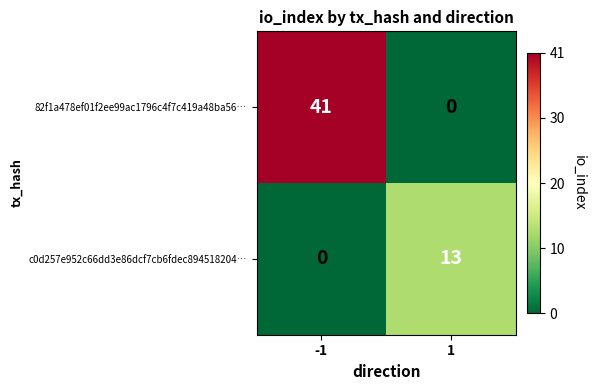

Reading right to left, list all the values displayed in this chart.

82f1a478ef01f2ee99ac1796c4f7c419a48ba56…: 0	41
c0d257e952c66dd3e86dcf7cb6fdec894518204…: 13	0